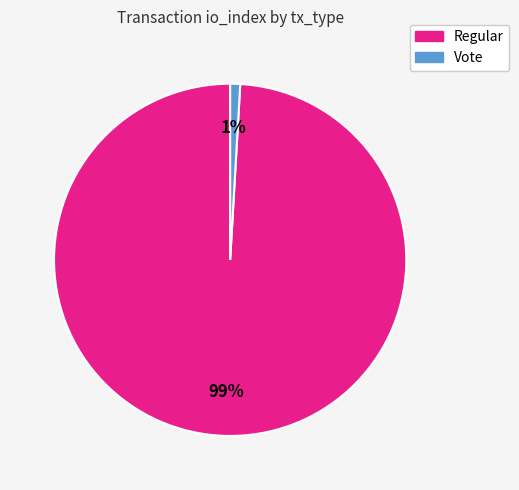

To the nearest percent, what is the difference between the Regular and Vote slice percentages?

98%